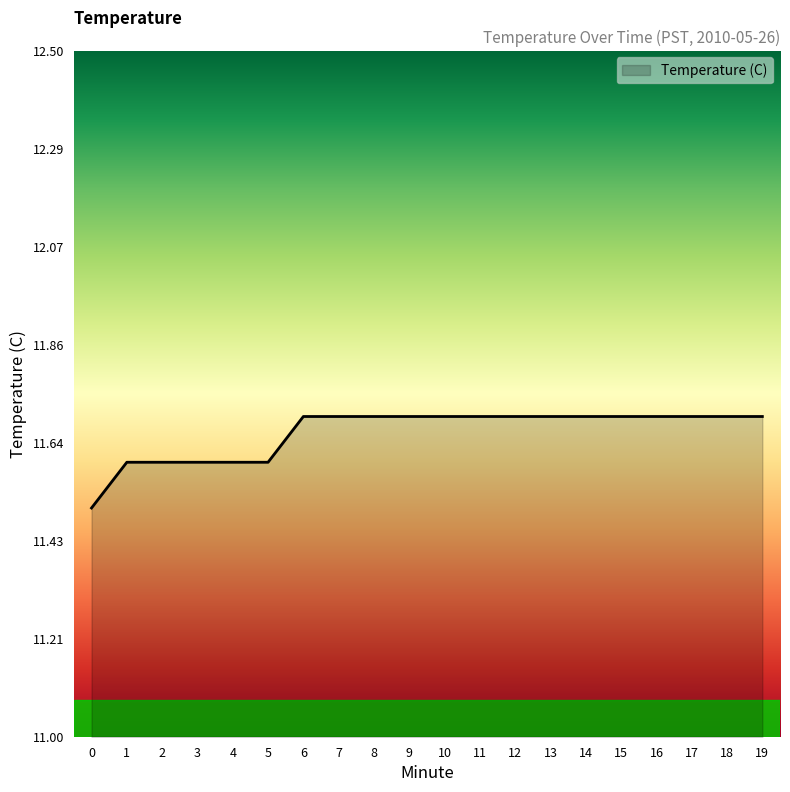

Reading right to left, transcribe all the data shown in this chart.

19=11.7	18=11.7	17=11.7	16=11.7	15=11.7	14=11.7	13=11.7	12=11.7	11=11.7	10=11.7	9=11.7	8=11.7	7=11.7	6=11.7	5=11.6	4=11.6	3=11.6	2=11.6	1=11.6	0=11.5